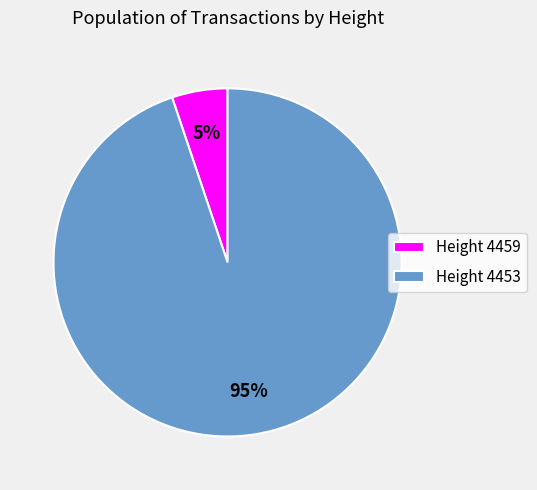

What percentage is the Height 4459 slice, to the nearest percent?

5%